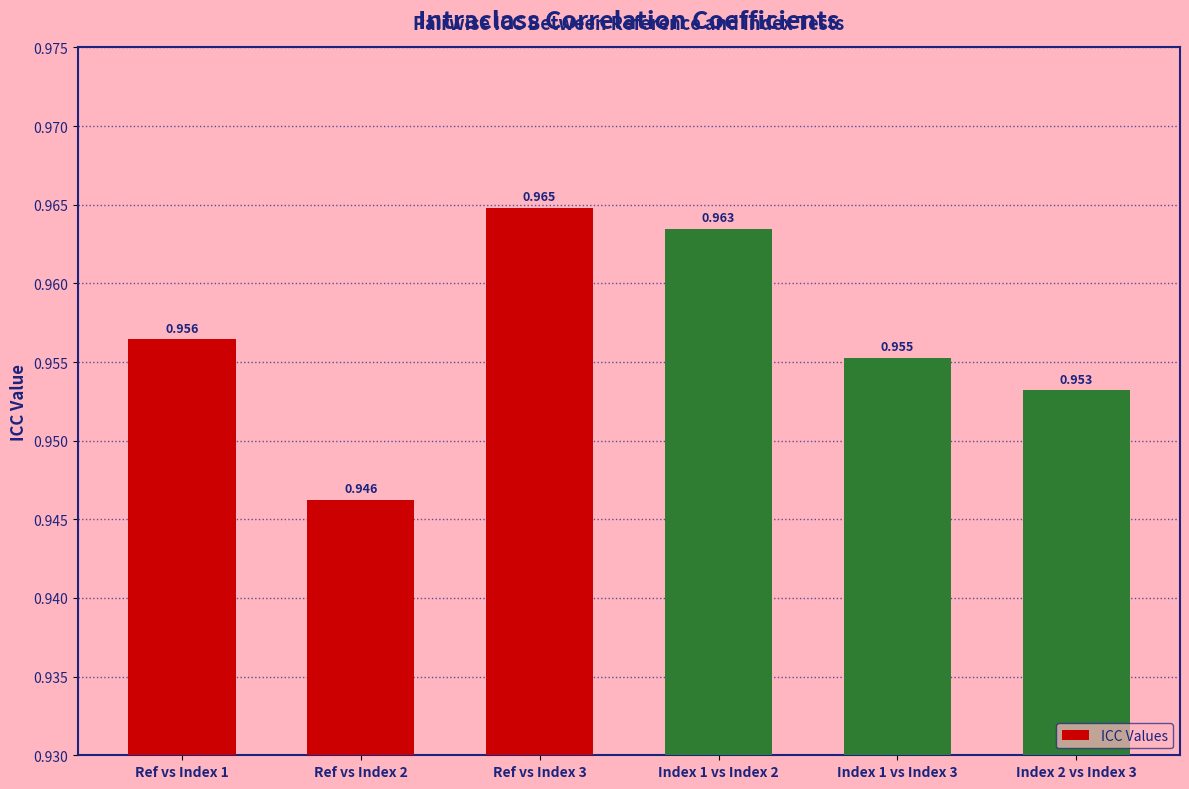

What is the greatest value displayed?

1.0